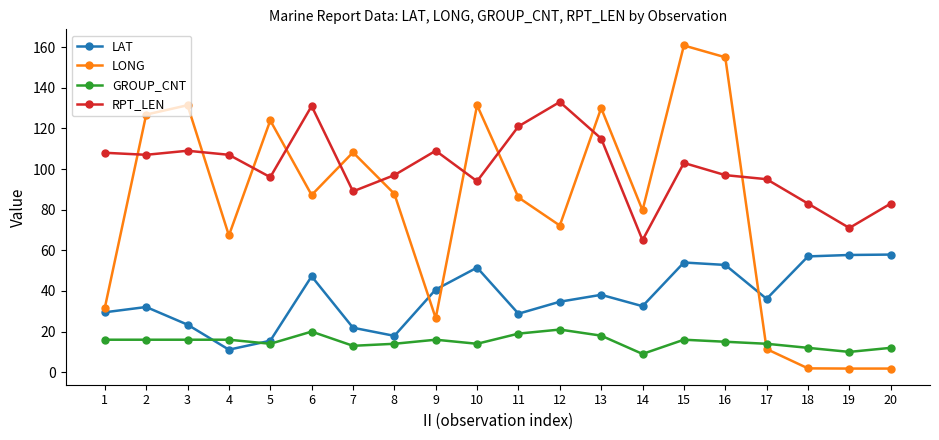

What is the sum of the LONG values at 15 and 2?

287.6